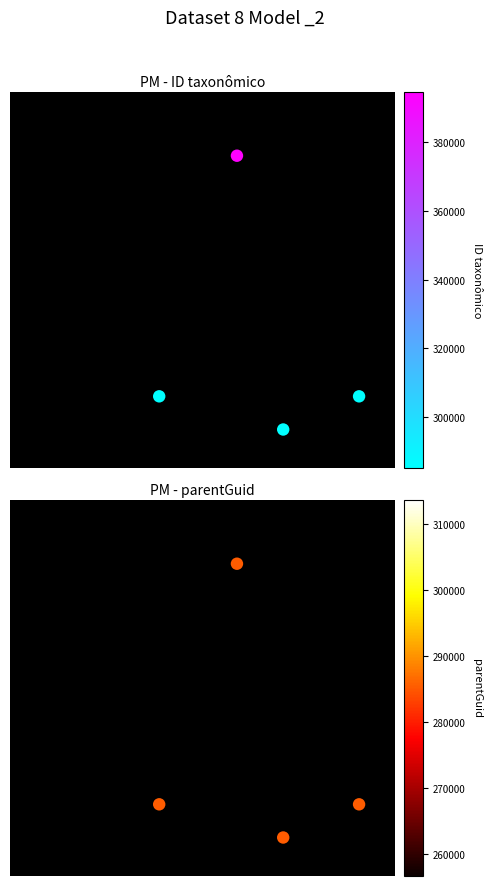

Is it true that parentGuid equals 0.2 at 2?

False